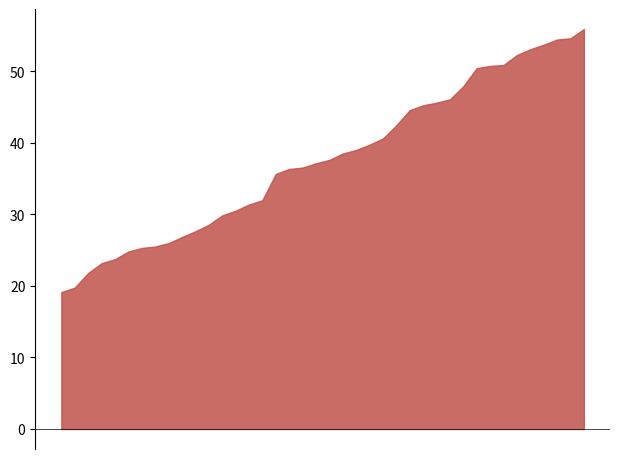

What is the total value across all series at 00:06?

149.6